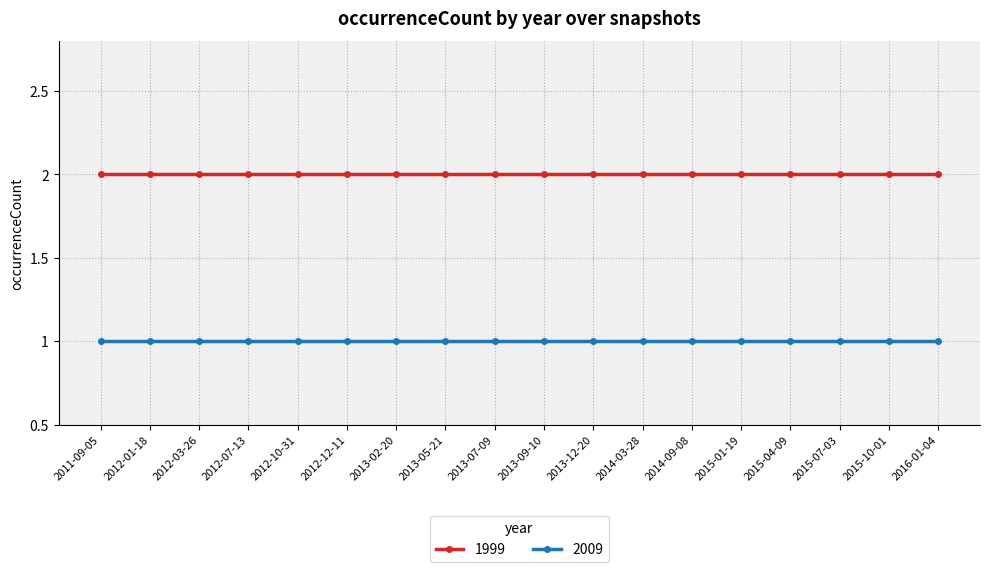

True or false: 1999 and 2009 intersect in this chart.

False